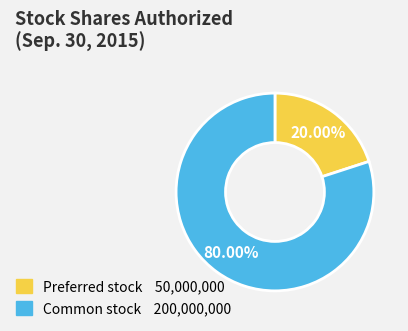

Is there a majority slice in this chart?

Yes